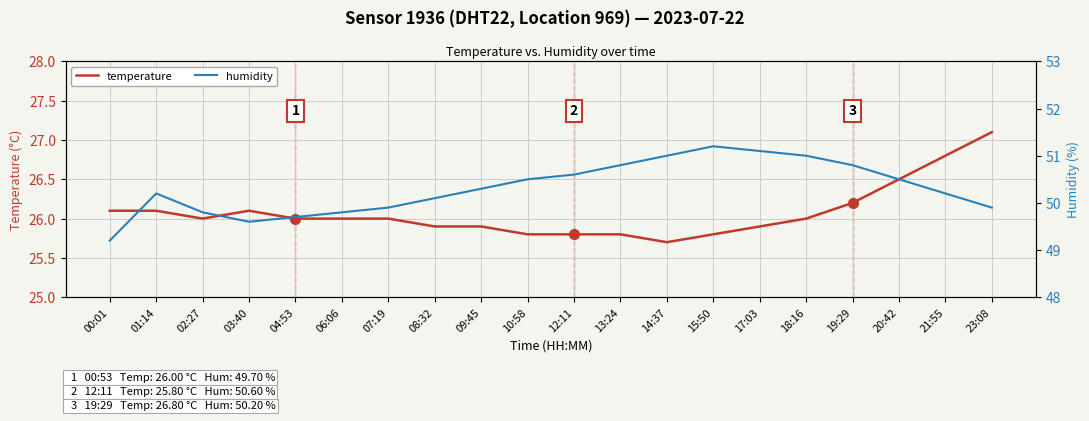

At which label does temperature first exceed 26?

00:01